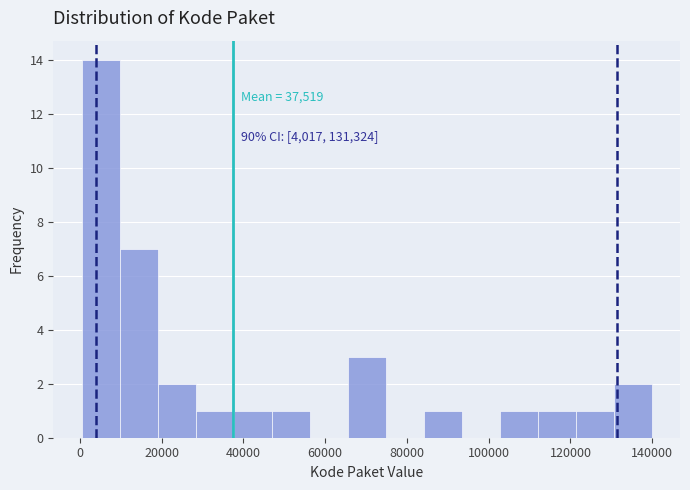

Which range on the x-axis has the tallest bar?

0 to 10000